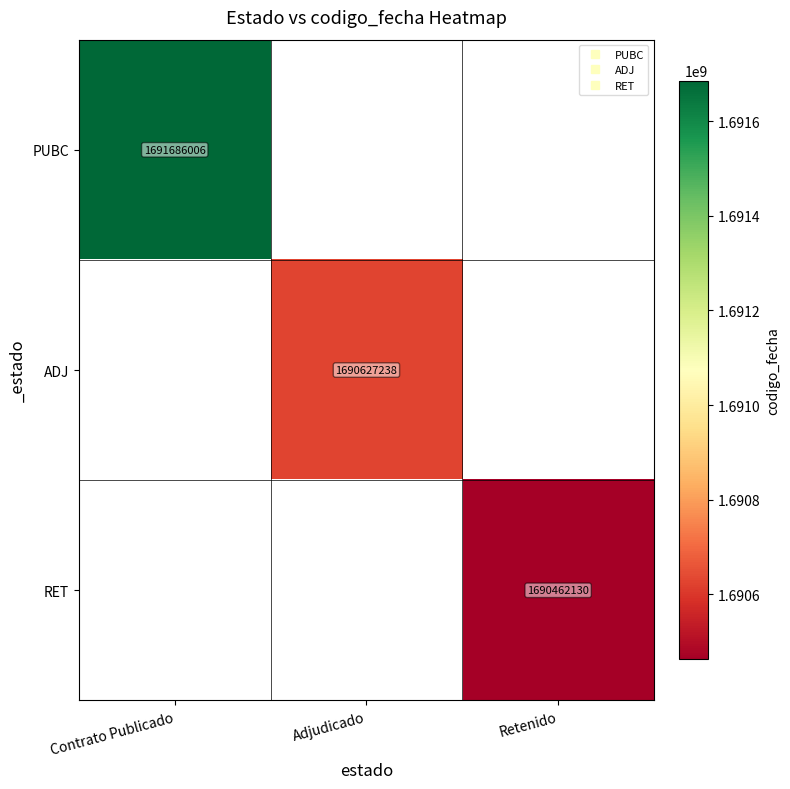

At which label is PUBC closest to 1691686006?

Contrato Publicado